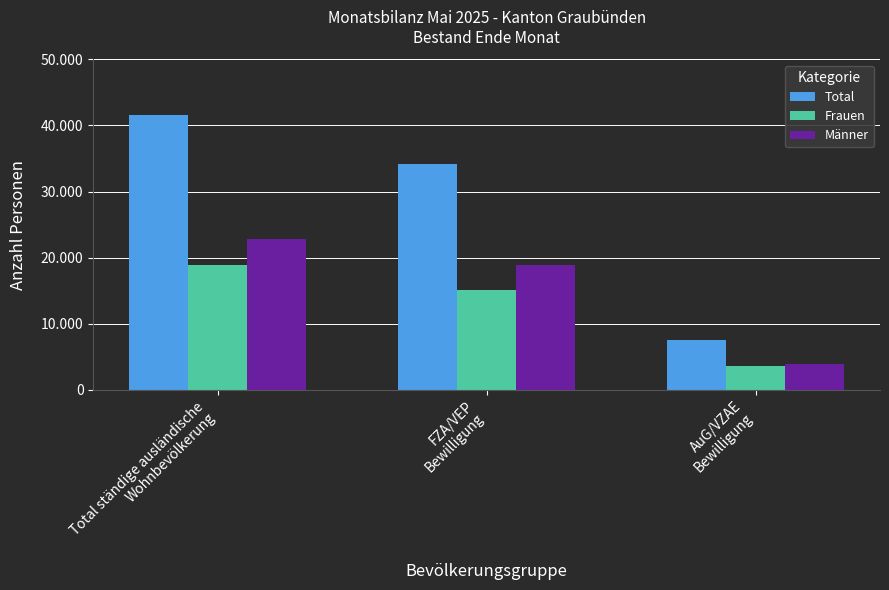

What is the label of the 1st bar from the left?

Total ständige ausländische
Wohnbevölkerung